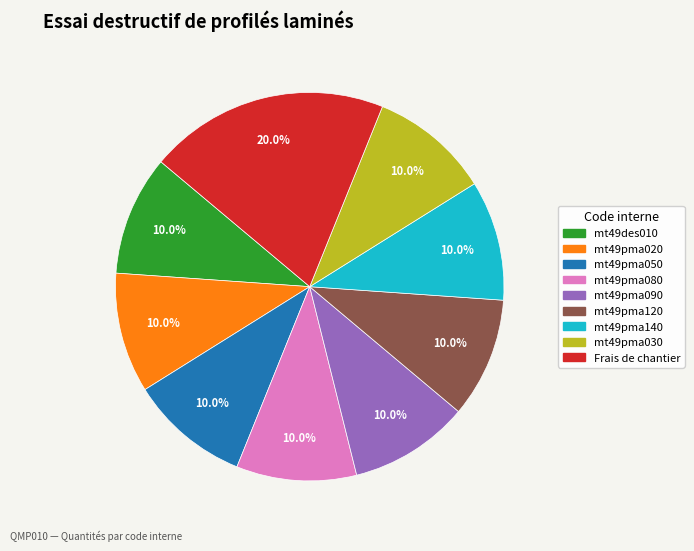

Which category has the biggest portion of the pie?

Frais de chantier